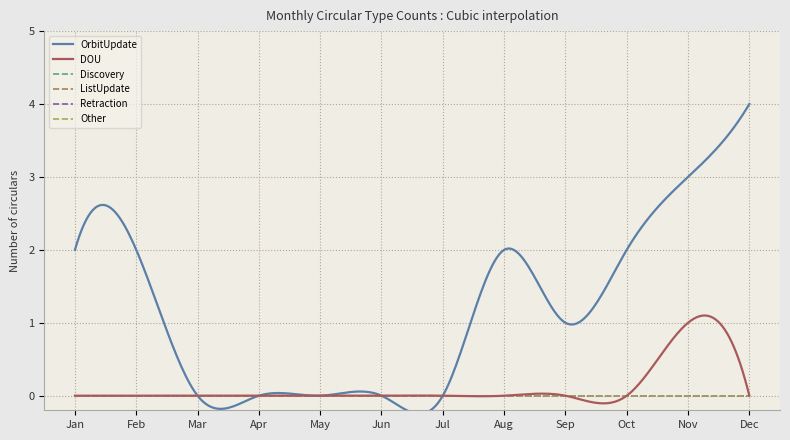

What are all the series names shown in the legend?

OrbitUpdate, DOU, Discovery, ListUpdate, Retraction, Other